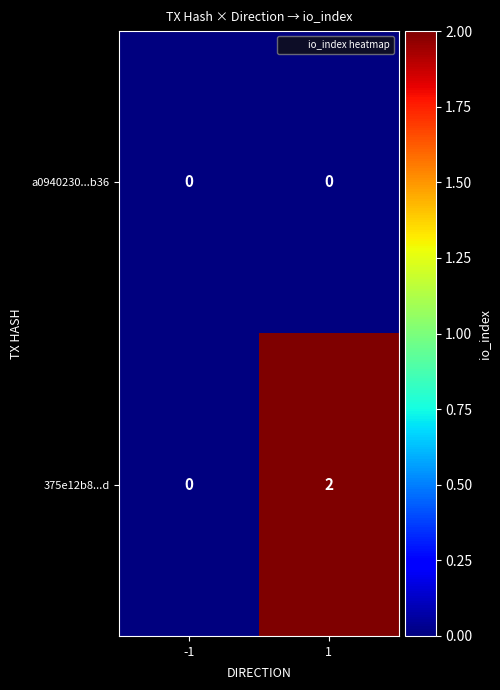

The value of a0940230...b36 at 1 is 0. True or false?

True